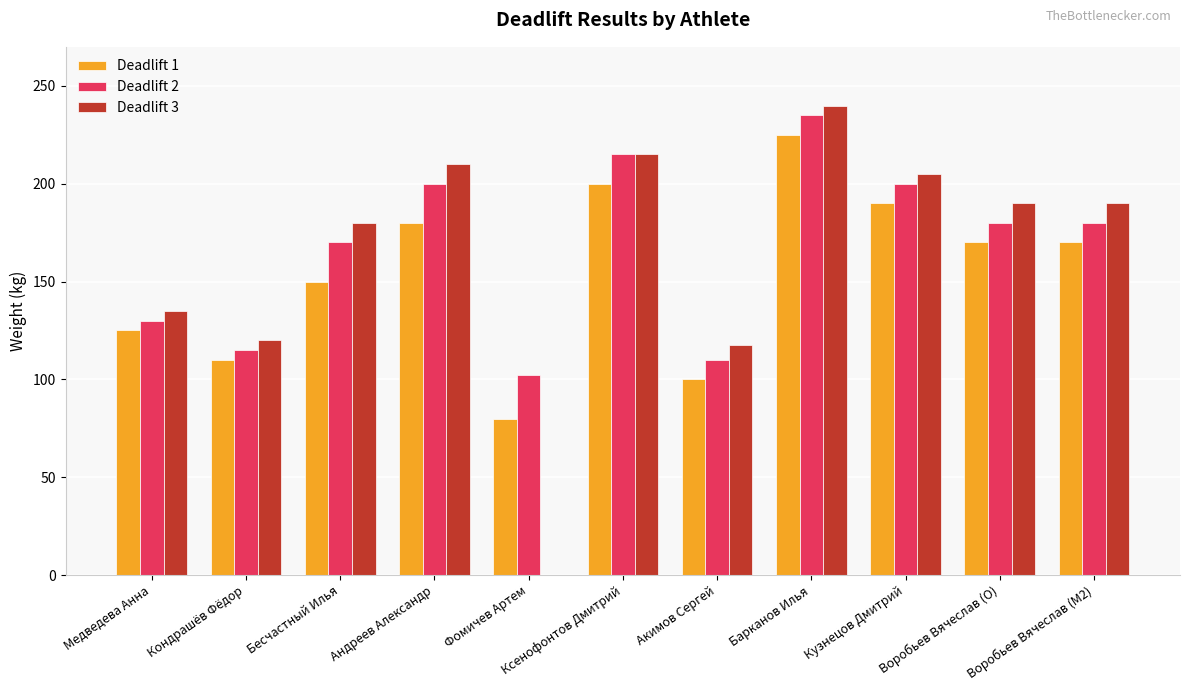

Between Акимов Сергей and Воробьев Вячеслав (O), which series saw the biggest shift?

Deadlift 3